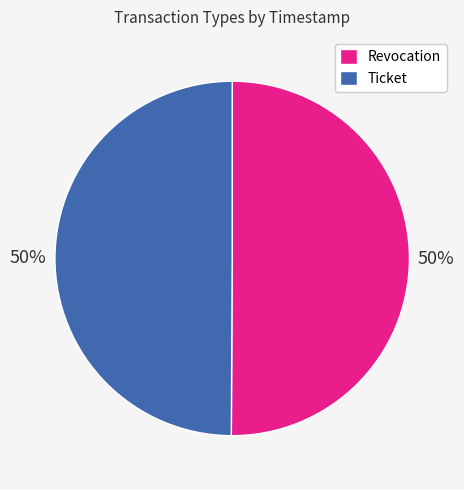

How many slices are in this pie chart?

2